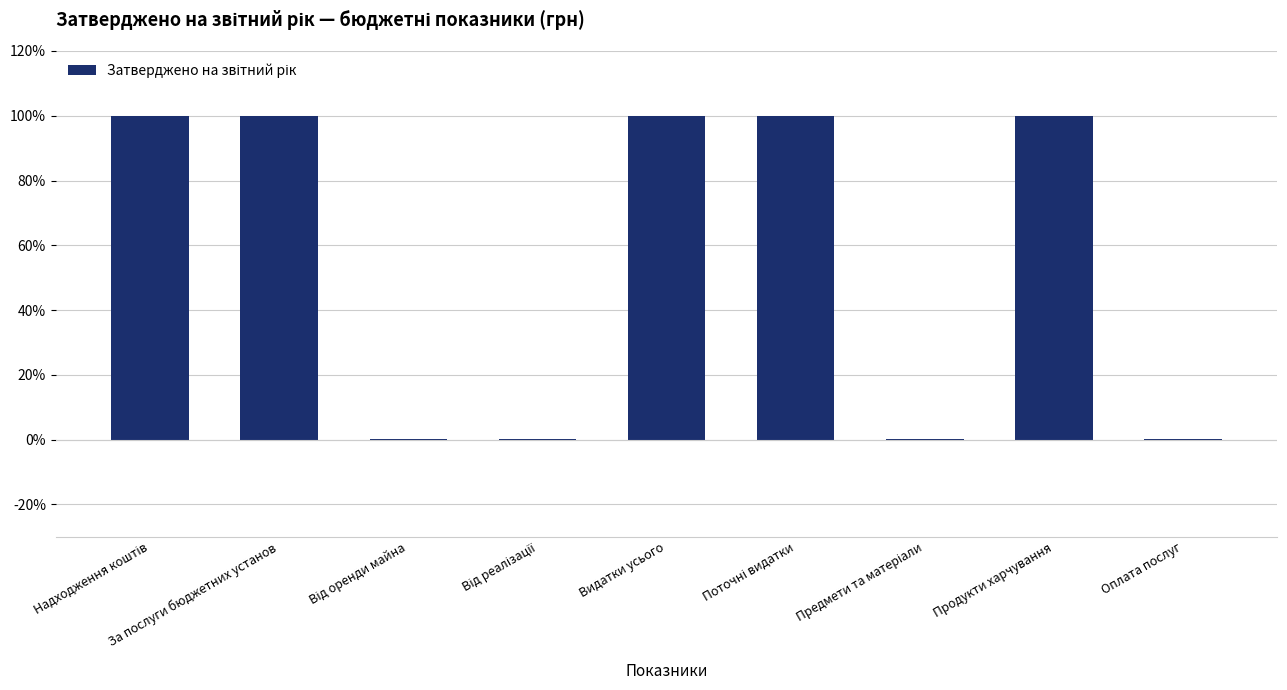

What is the sum of all values?

500.0